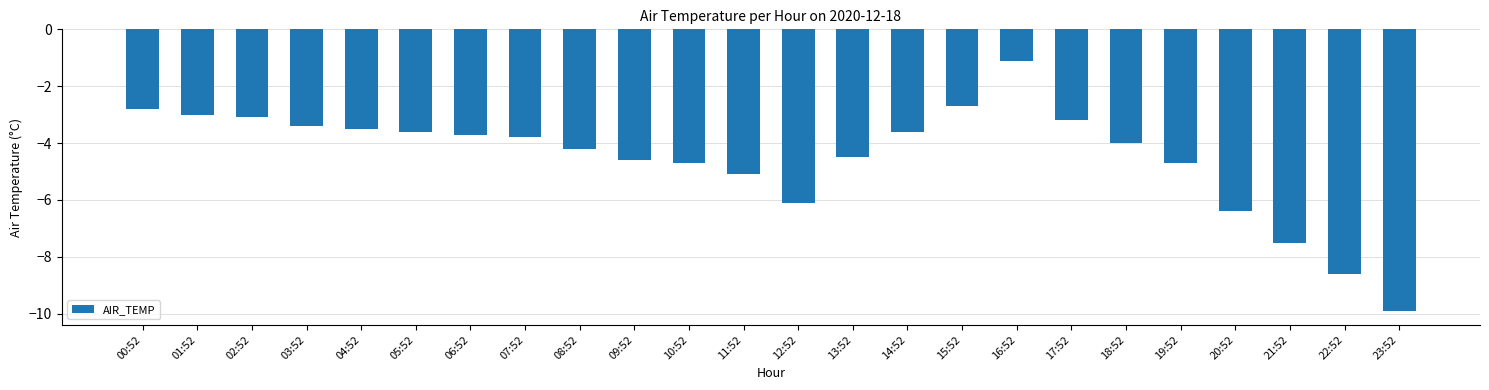

What is the minimum value shown in the chart?

-9.9